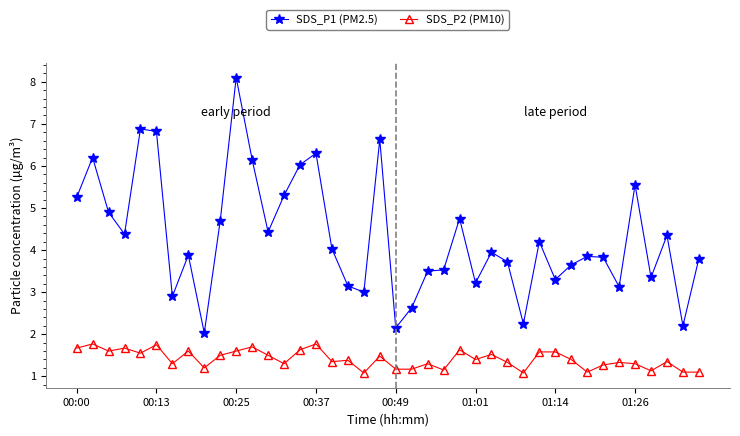

What is the minimum value shown in the chart?

1.1